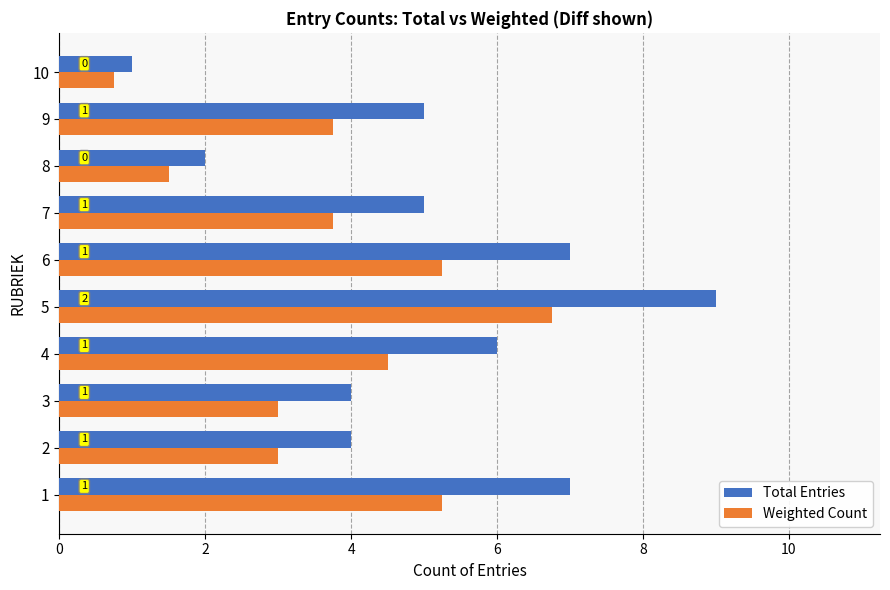

At which category is the sum across all series the highest?

5